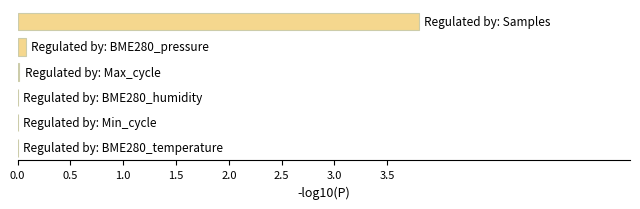

What is the greatest value displayed?

3.8